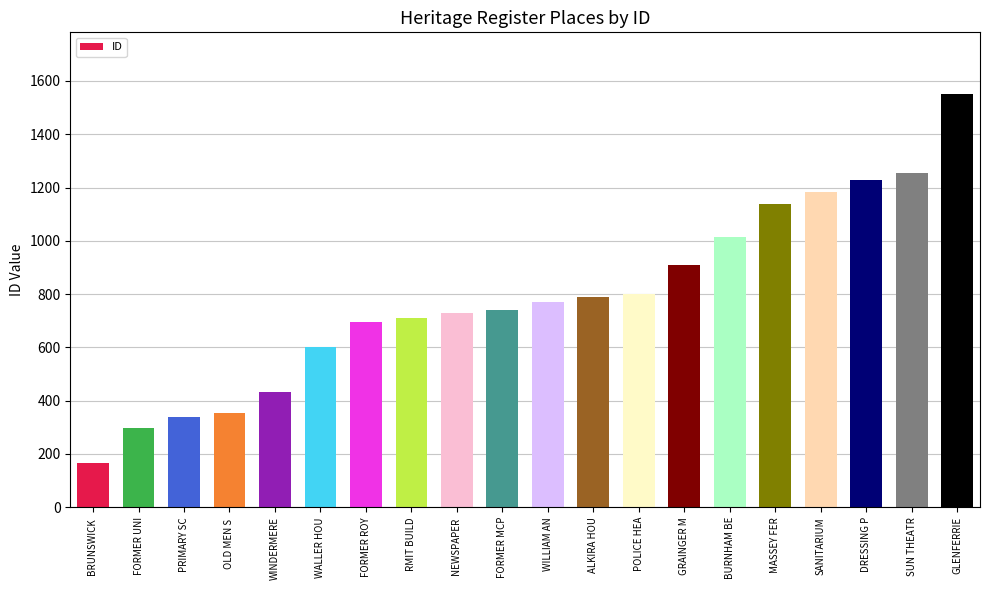

What is the value of the 14th bar from the left?

909